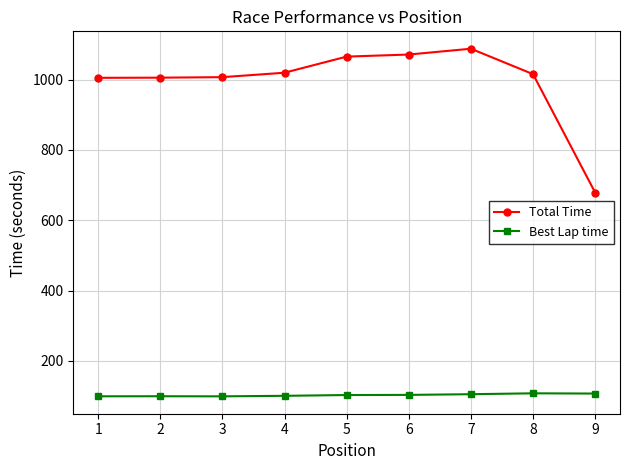

Is it true that Total Time equals 1019.7 at 4?

True